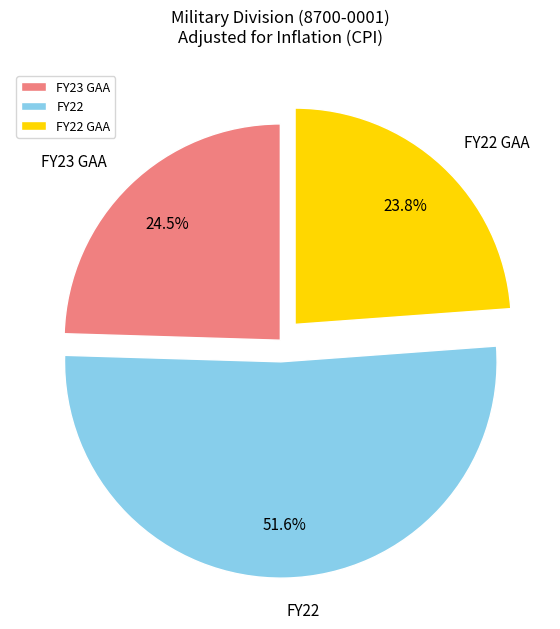

Does FY22 GAA represent more than half of the total?

No